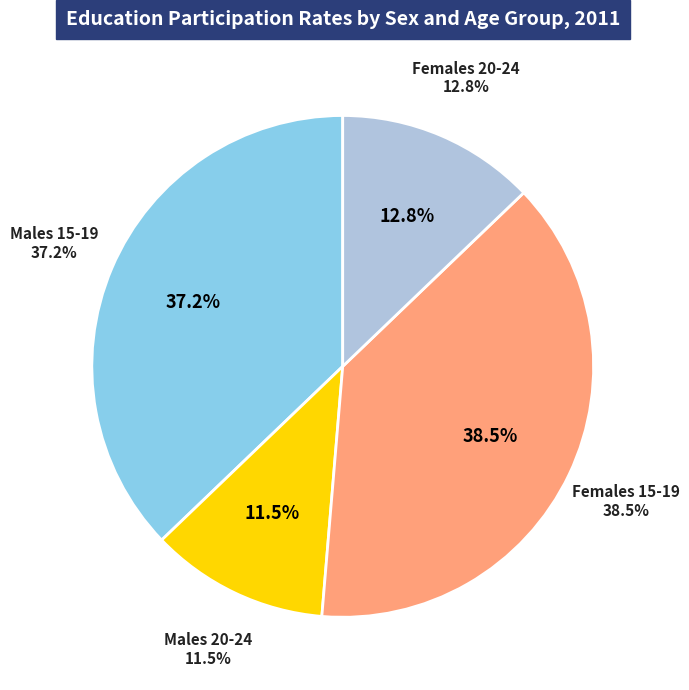

Is Females 15-19 the majority of the pie?

No